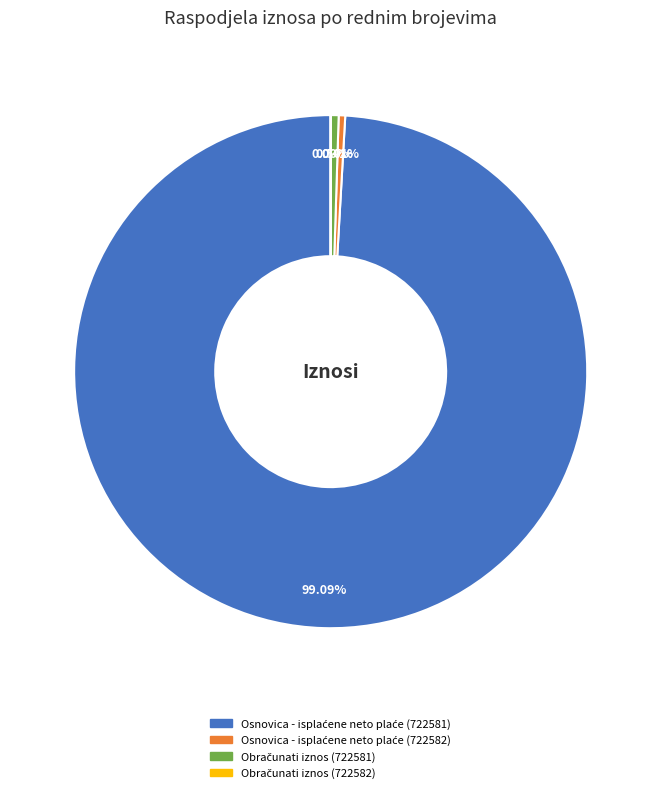

Does any single category account for the majority?

Yes